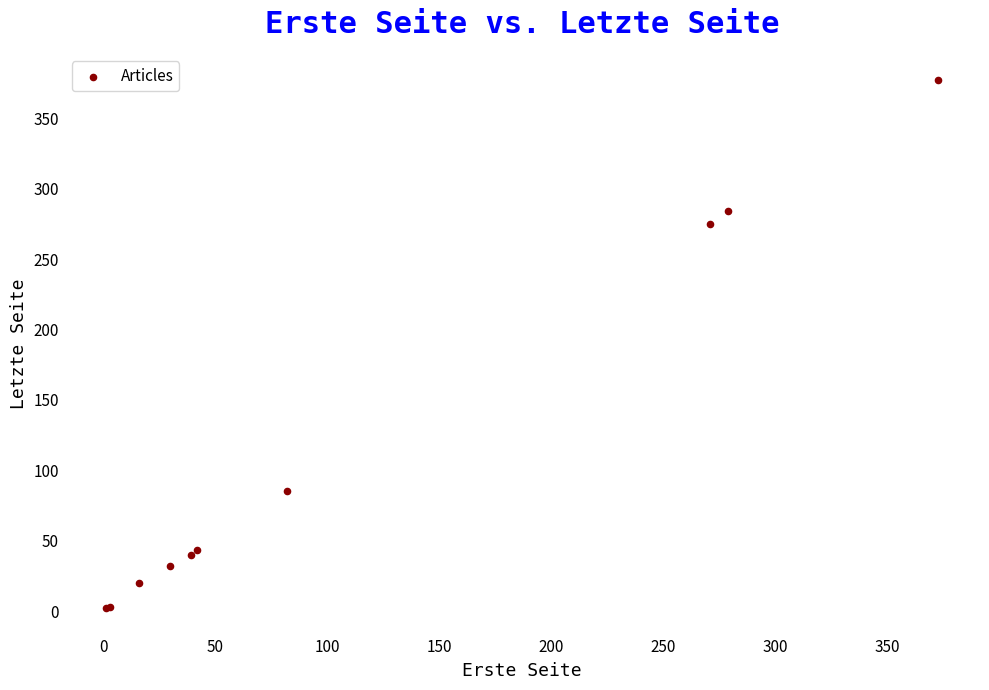

What Y value in the scatter plot is closest to 189?

275